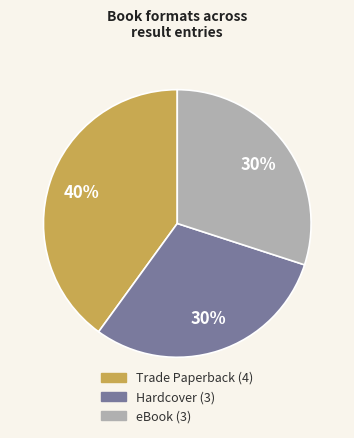

Combined, do eBook and Hardcover account for over 50%?

Yes